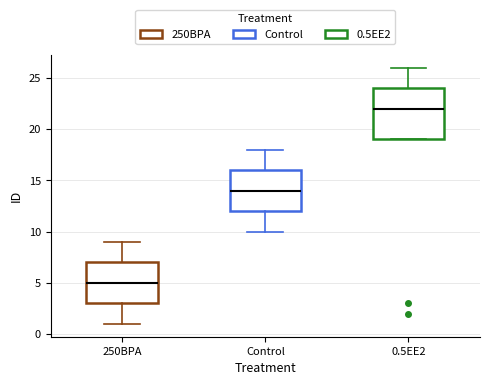

Which box's median line is the lowest?

250BPA